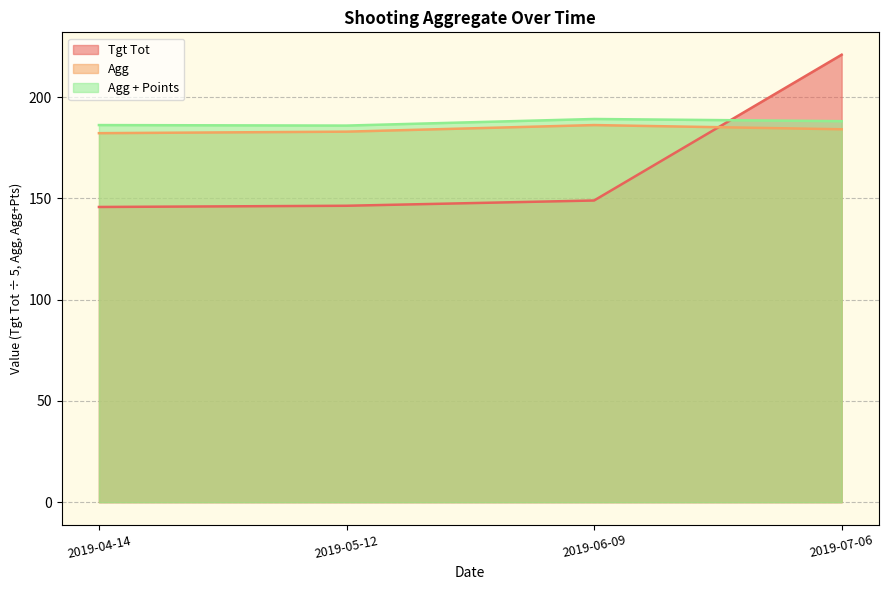

List the series in order of their overall mean, highest first.

Agg + Points, Agg, Tgt Tot